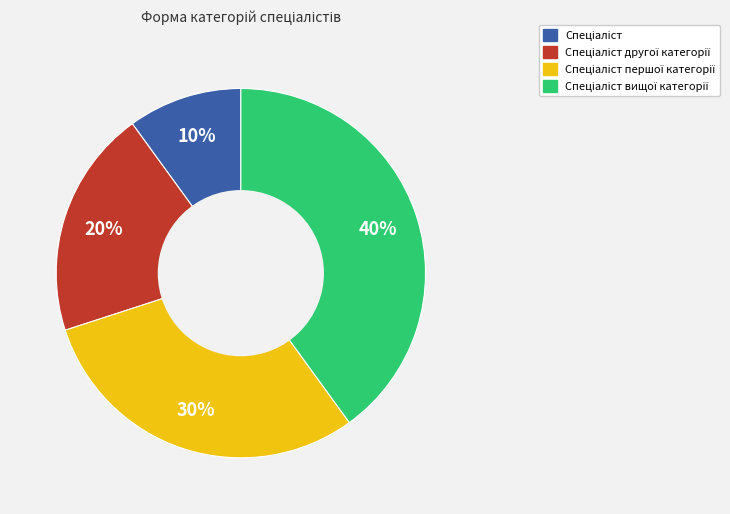

Does any single category account for the majority?

No